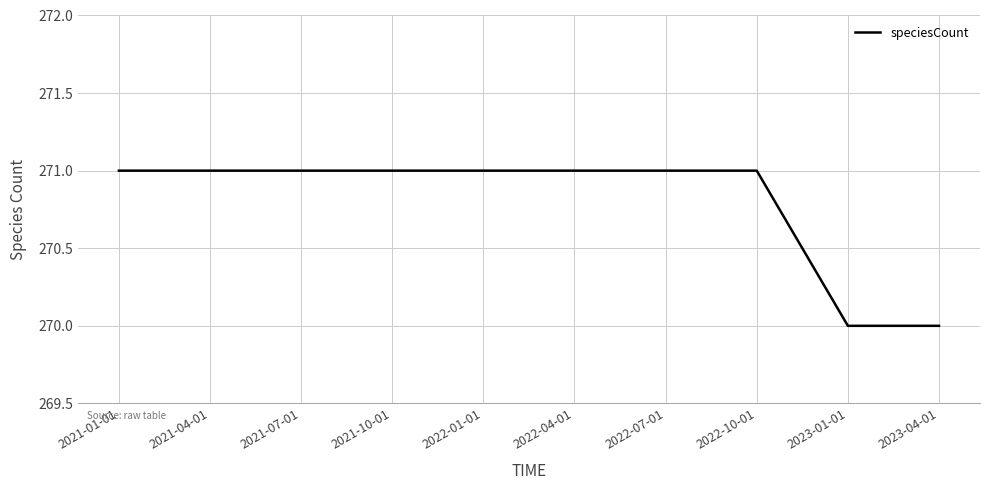

The value at 2021-01-01 is 271. True or false?

True